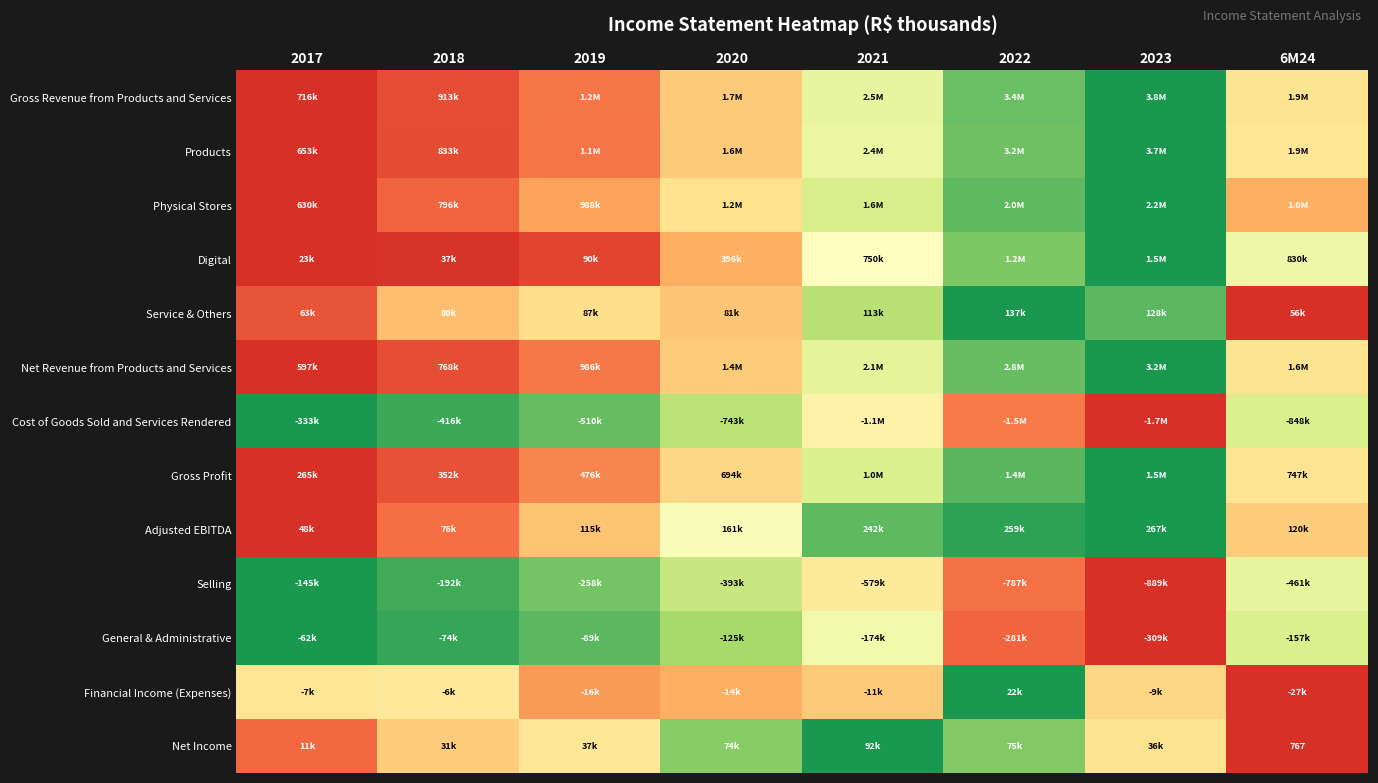

The Products series shows 0.2 at 6M24. True or false?

False